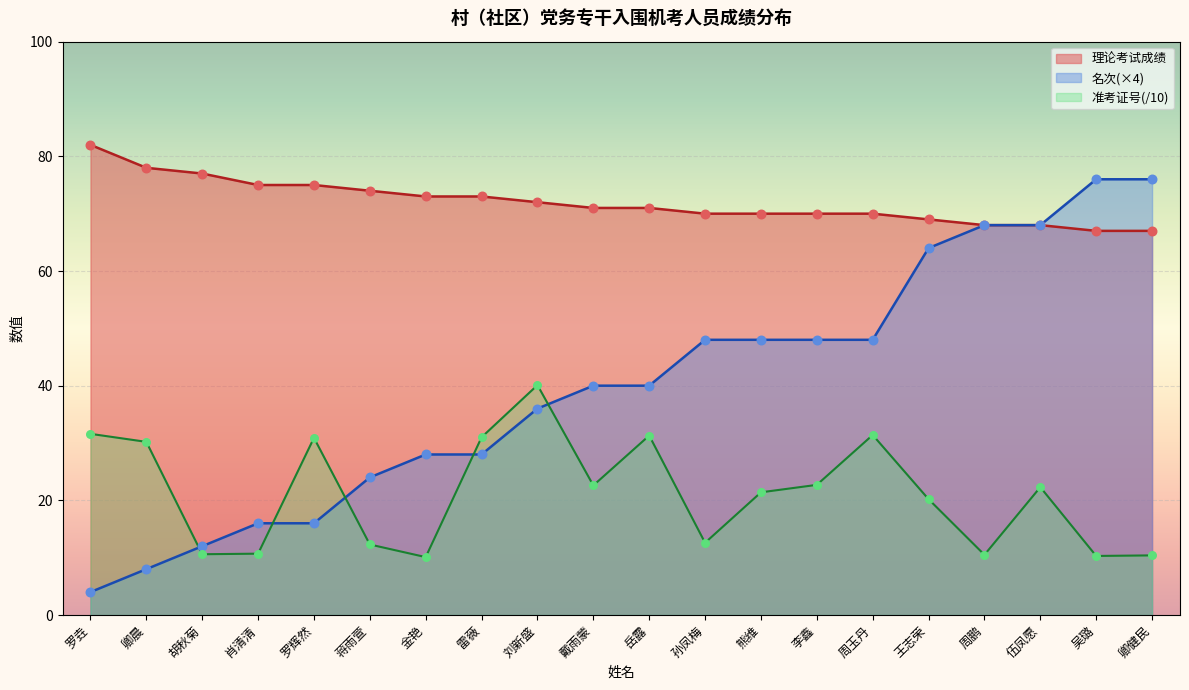

Which series contains the highest Y value?

理论考试成绩